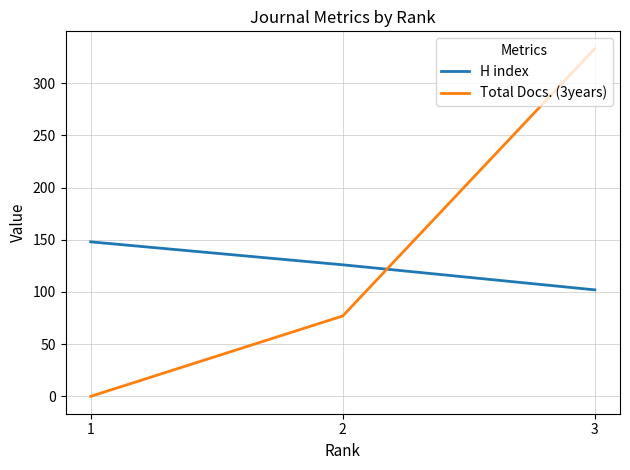

List the series in order of their peak value, lowest first.

H index, Total Docs. (3years)